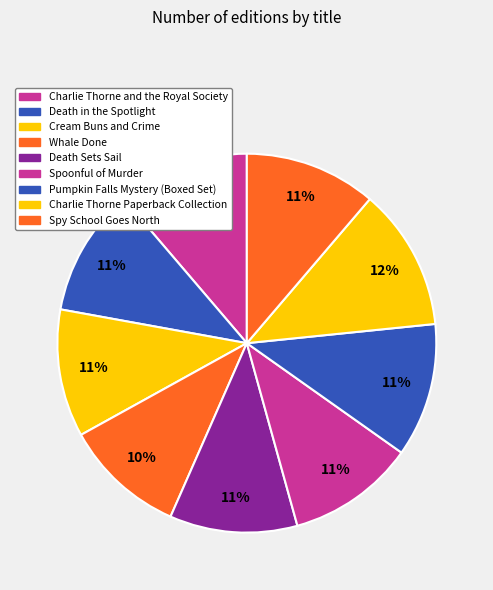

How many slices are in this pie chart?

9